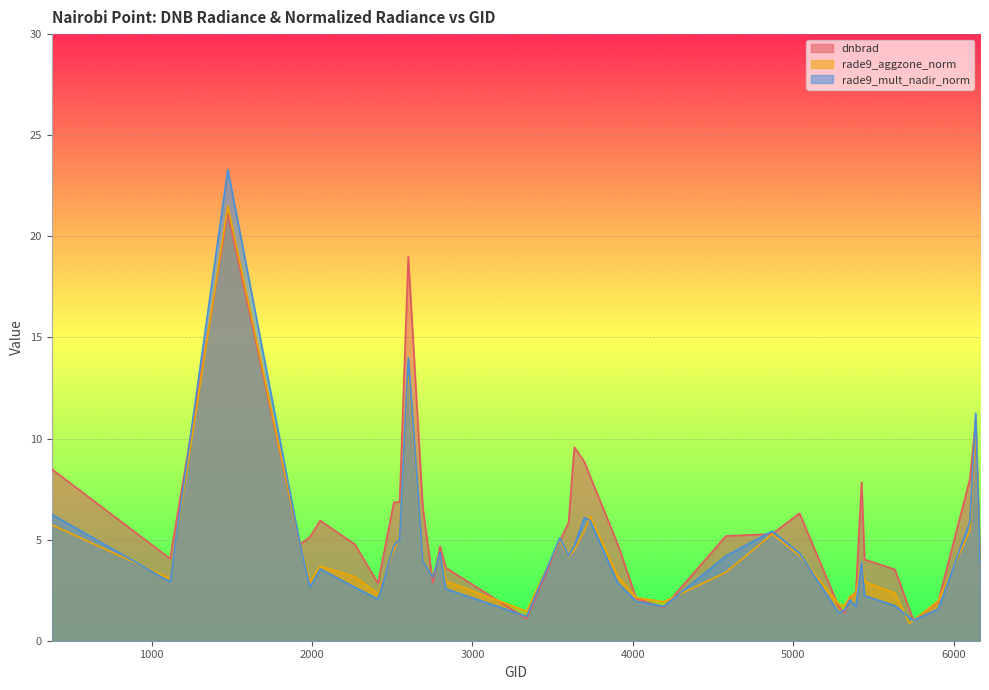

True or false: rade9_aggzone_norm and dnbrad intersect in this chart.

True